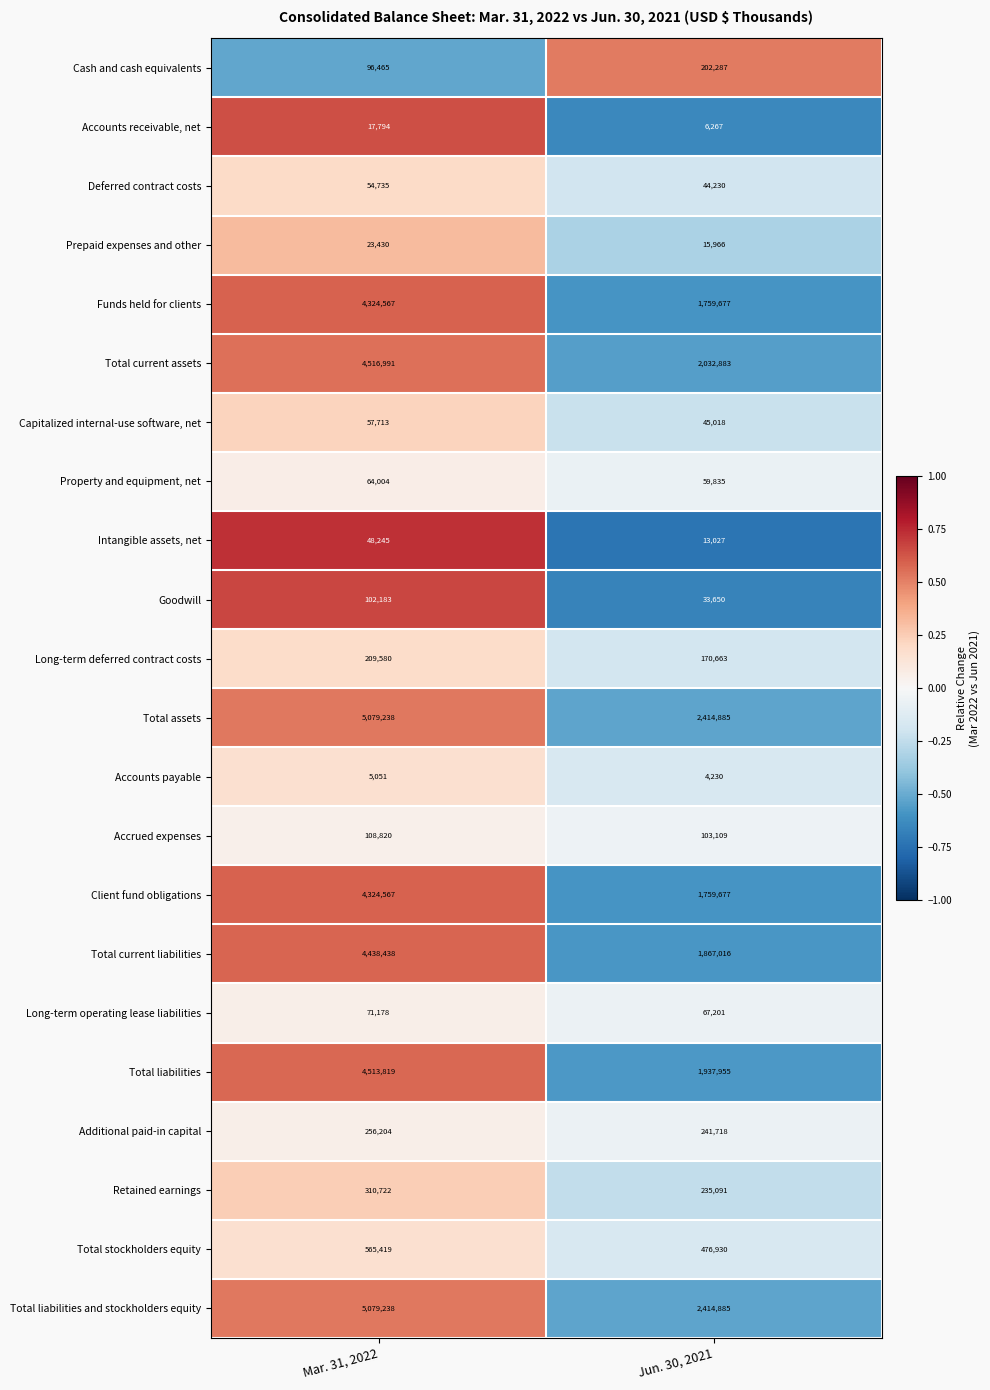

Is the value of Total stockholders equity at Mar. 31, 2022 greater than the value of Funds held for clients at Jun. 30, 2021?

No